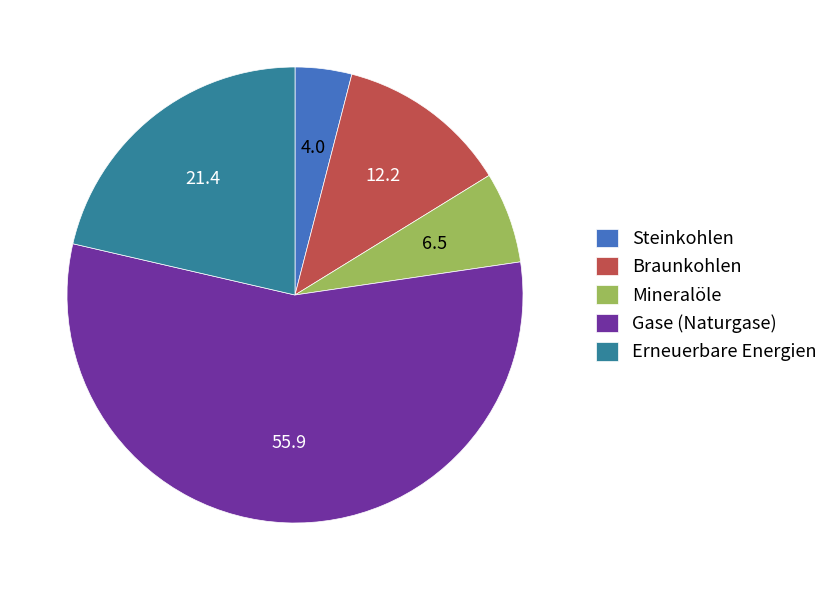

What is the smallest slice in the pie chart?

Steinkohlen